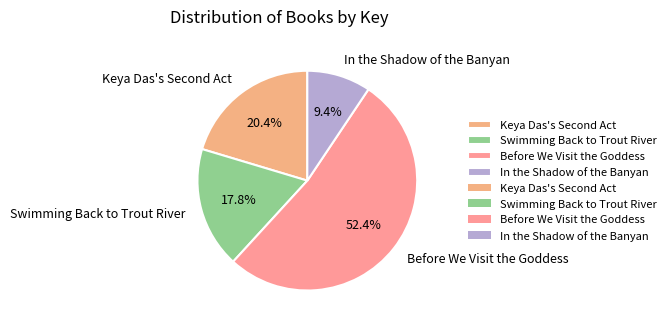

Which category accounts for the majority?

Before We Visit the Goddess